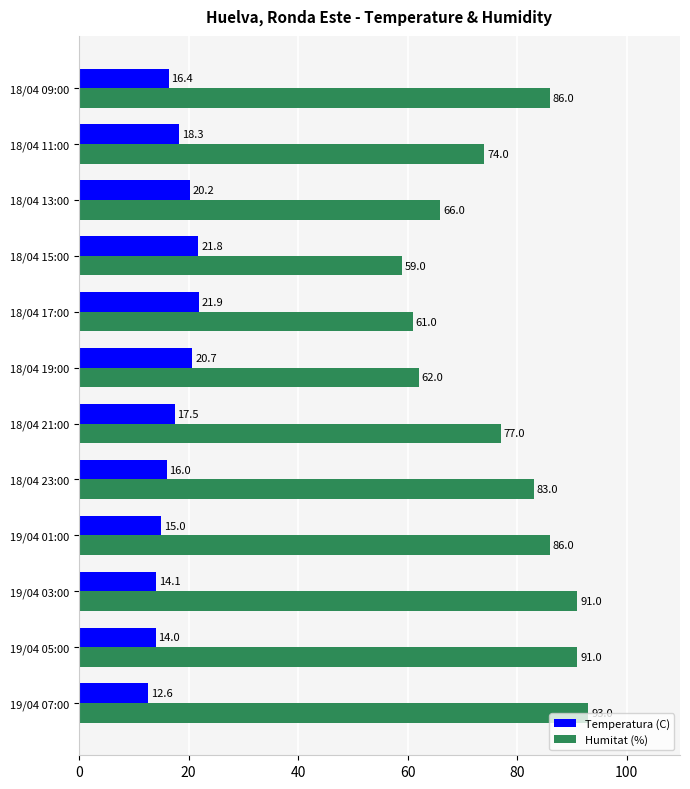

What is the difference between the maximum and minimum values in the Humitat (%) series?

34.0